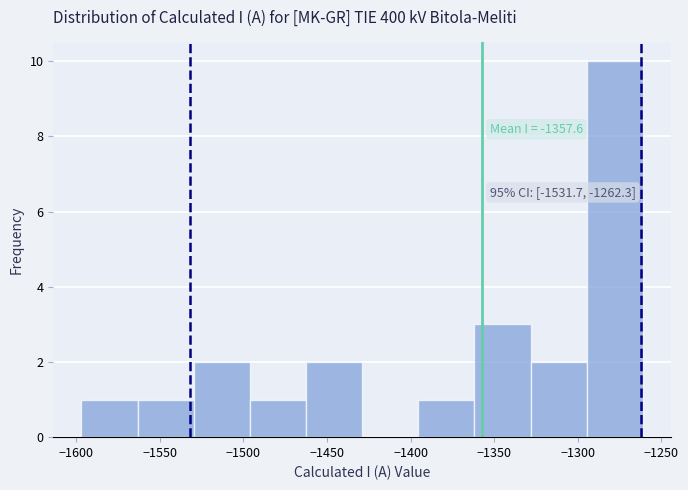

Which range on the x-axis has the tallest bar?

-1295 to -1260